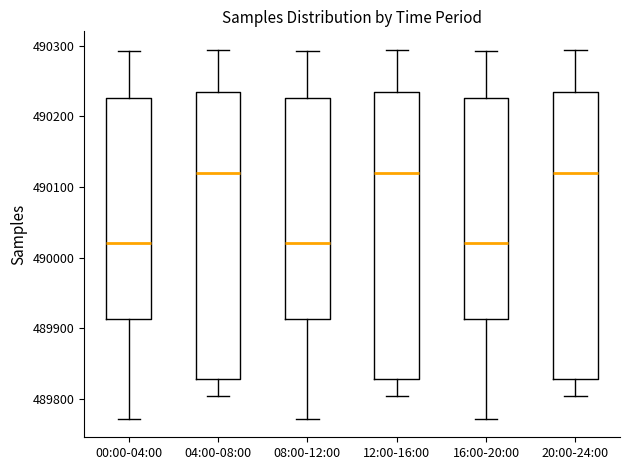

Where does the lower whisker of the box for 16:00-20:00 end on the y-axis? The values are not printed on the chart, so give them approximately, as read against the axis.

489770